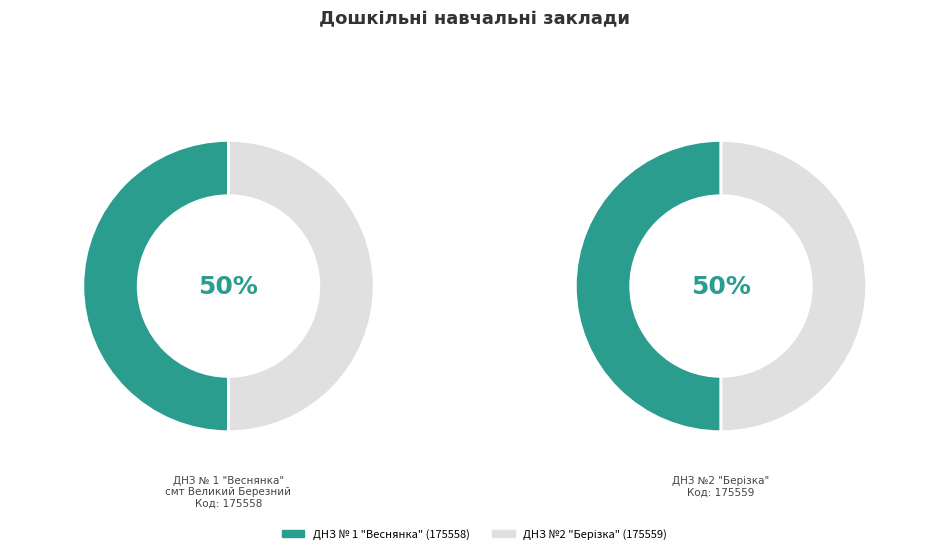

Count the number of slices in the pie.

2